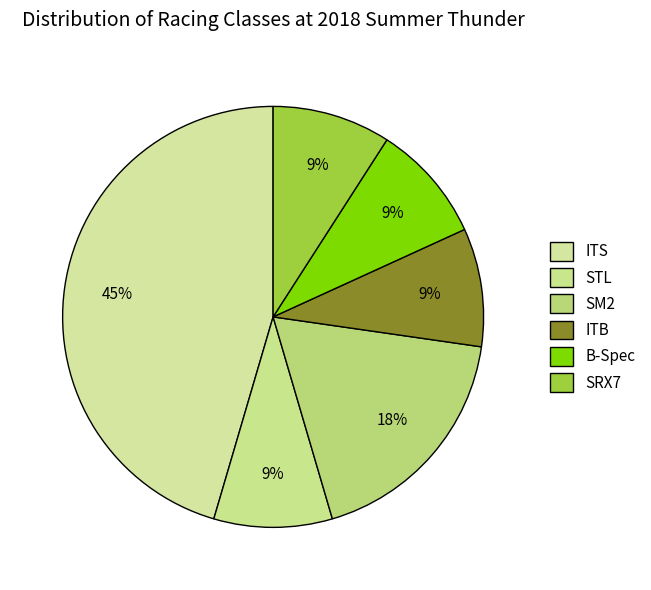

Rank the categories by value from highest to lowest.

ITS, SM2, STL, ITB, B-Spec, SRX7